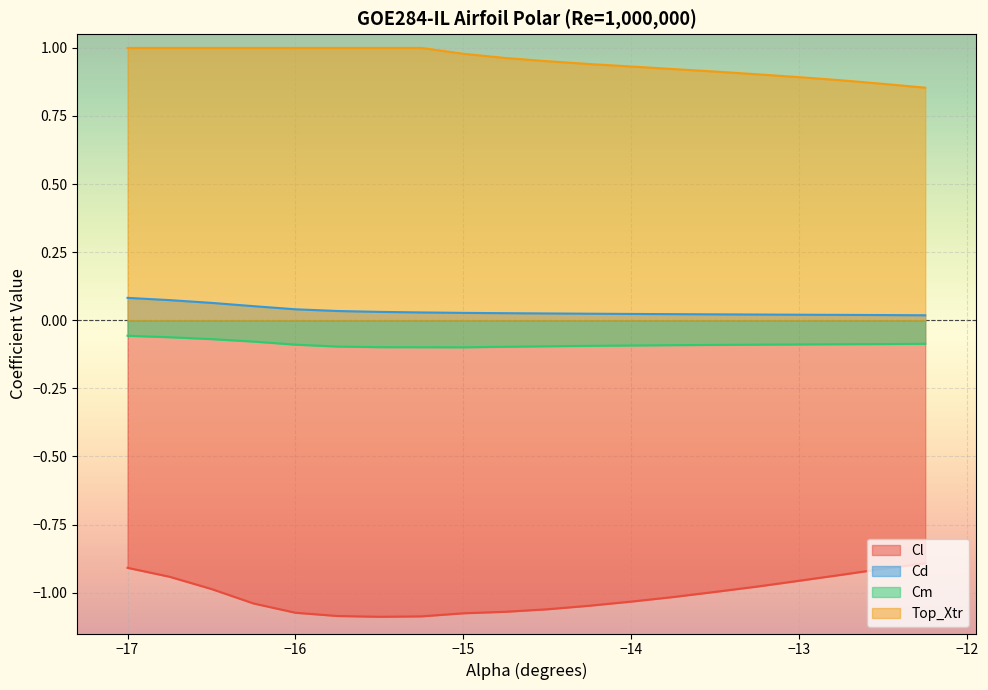

True or false: Top_Xtr and Cm intersect in this chart.

False